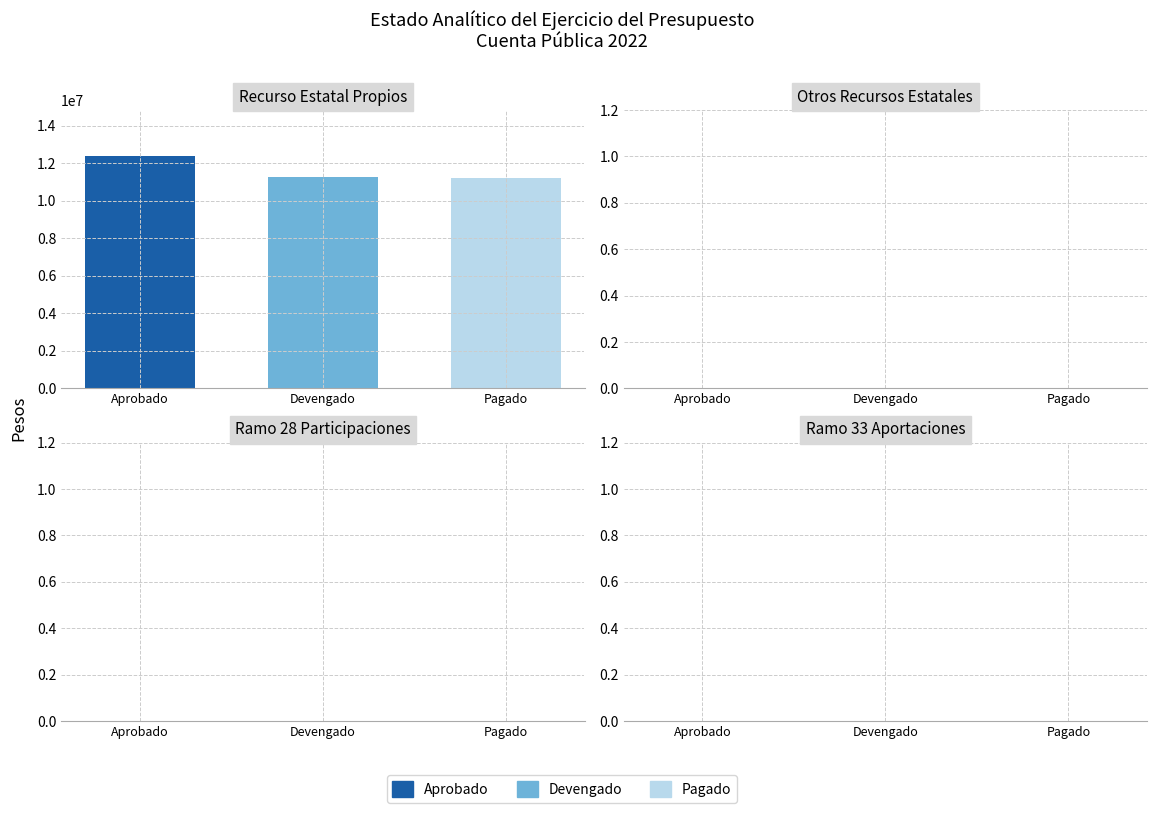

How many distinct data groups are displayed?

3